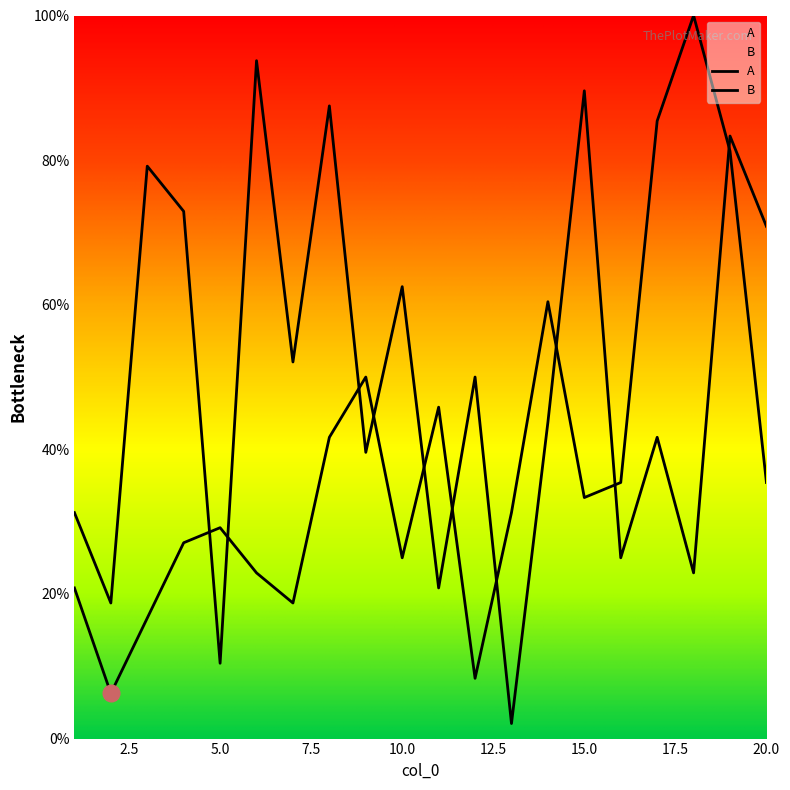

Between which two adjacent categories do B and A first intersect?

4 and 5